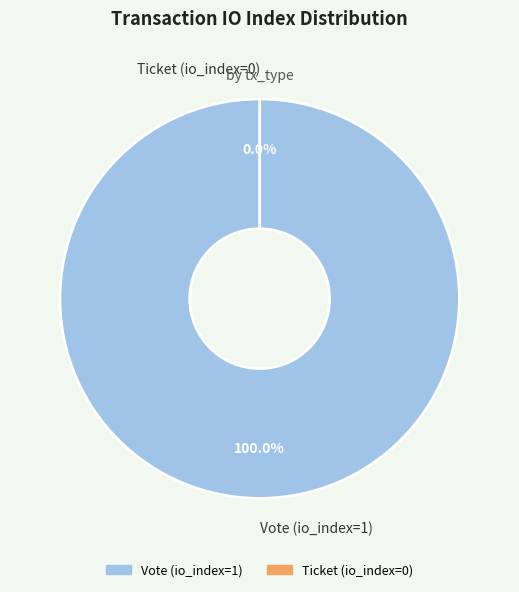

What is the change in value from Vote (io_index=1) to Ticket (io_index=0)?

-1